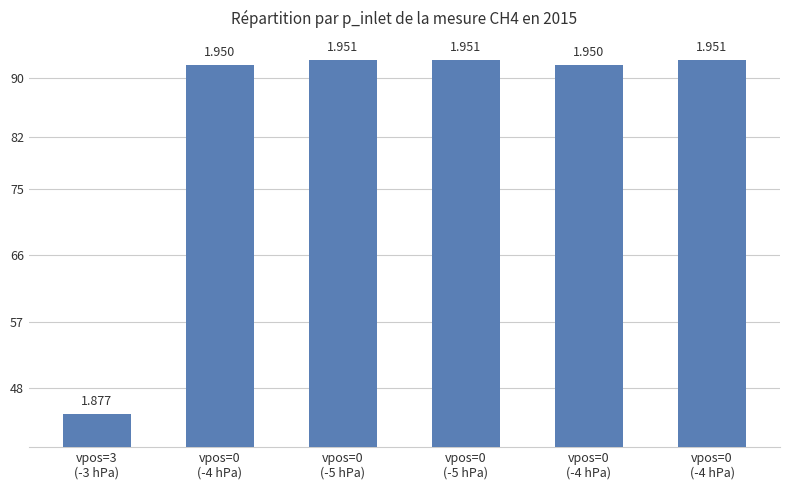

Are the bars grouped side by side (vs. stacked)?

No